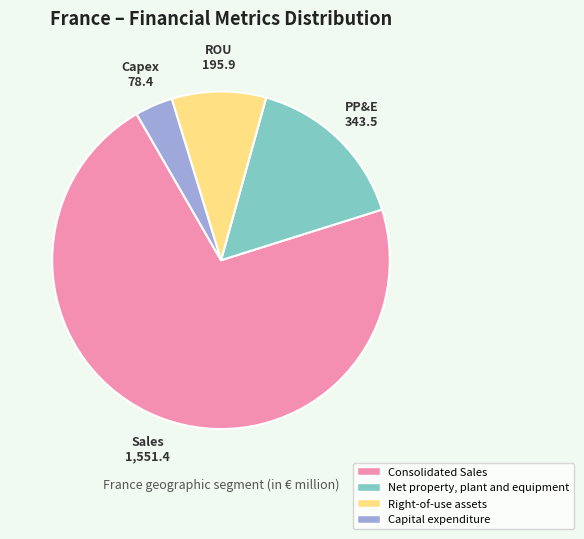

Is there any slice that represents more than half of the pie?

Yes